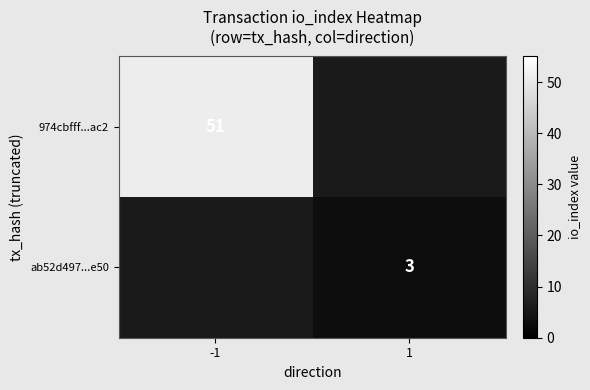

The value of 974cbfff...ac2 at -1 is 79. True or false?

False